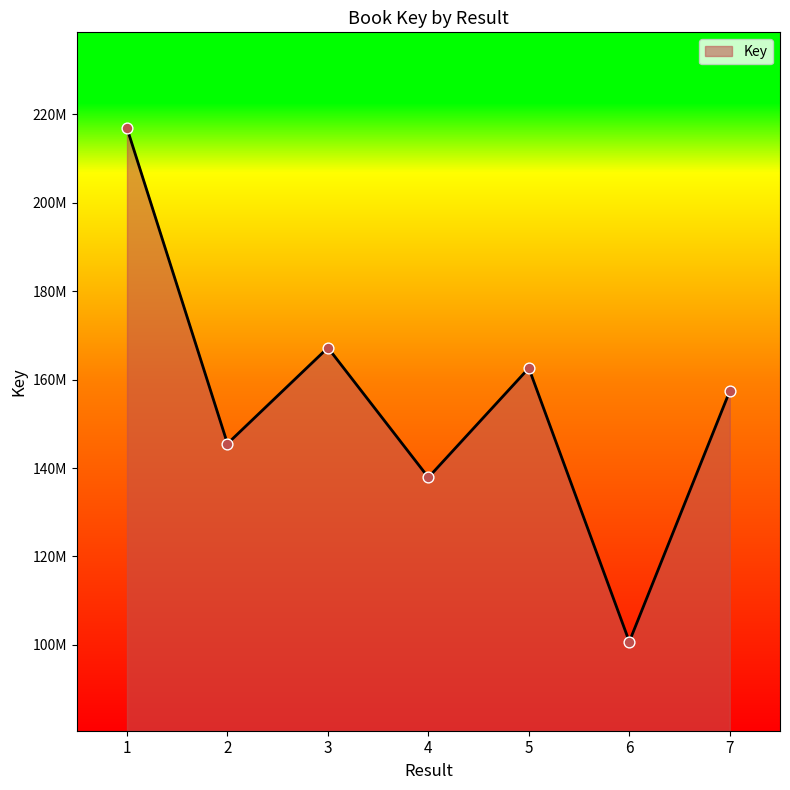

Is this an area chart (filled region under the line)?

Yes